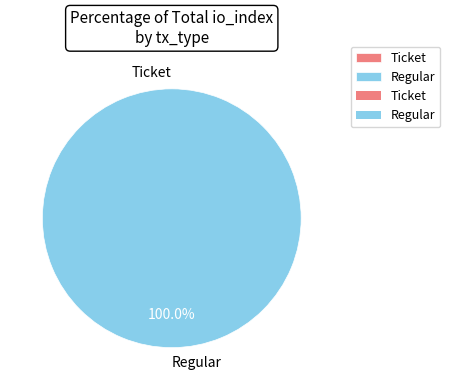

To the nearest percent, what is the combined percentage of Regular and Ticket?

100%